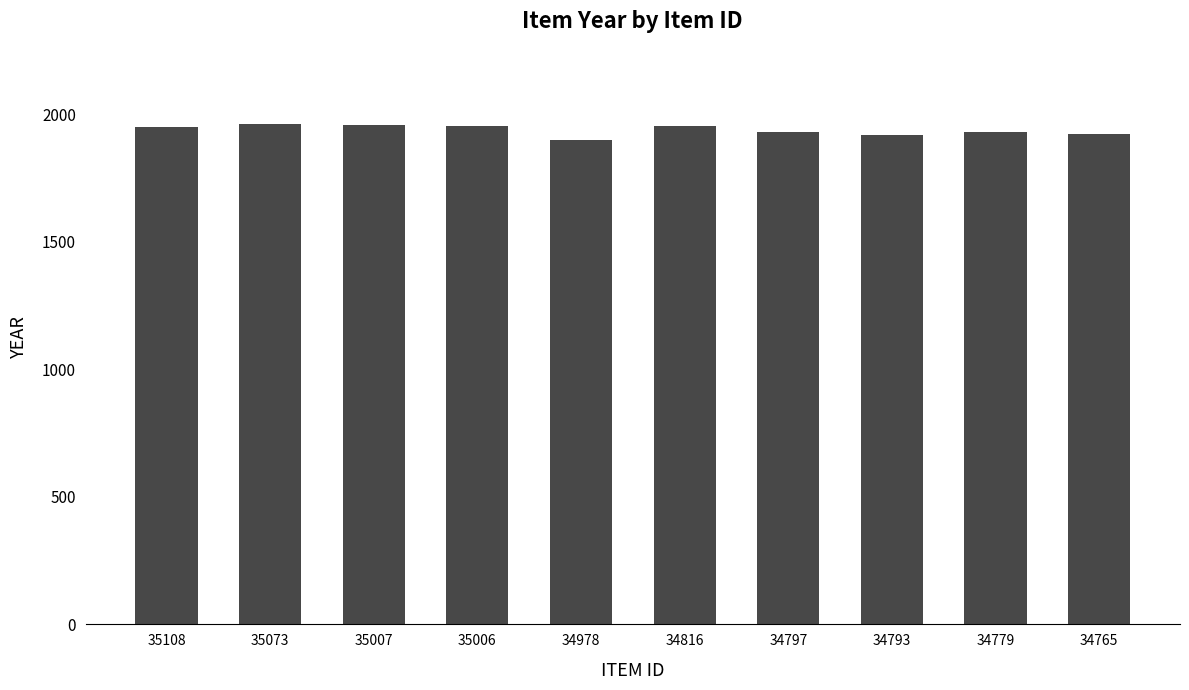

What is the maximum value shown in the chart?

1962